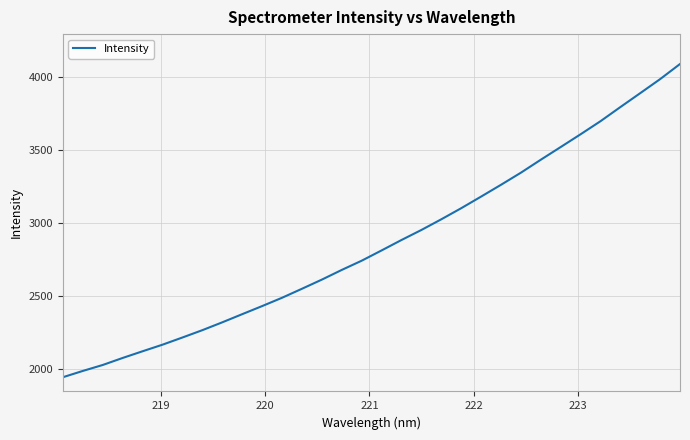

What is the difference between the maximum and minimum values?

2139.9